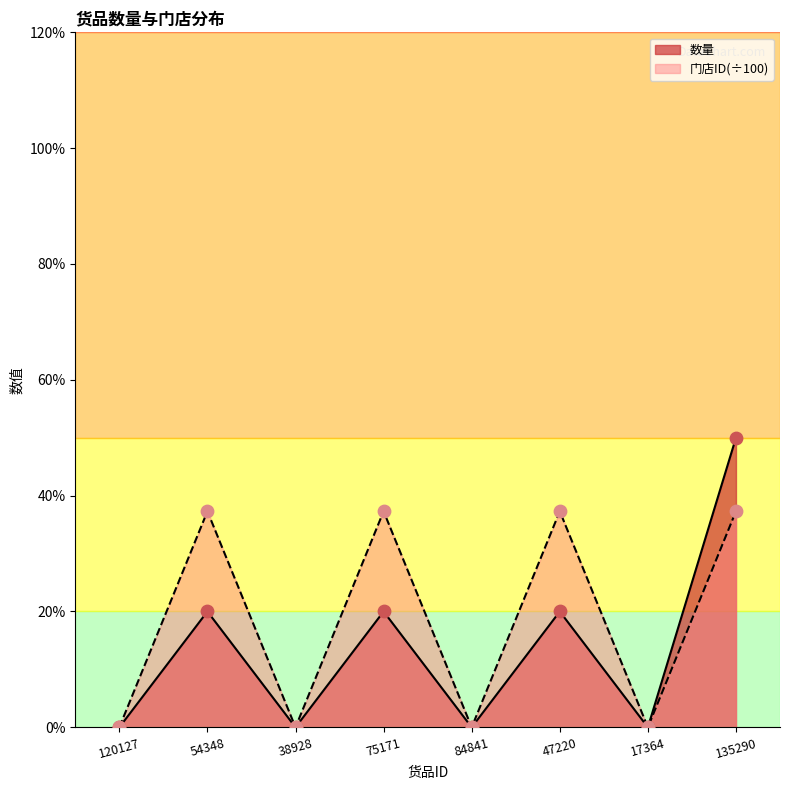

What are all the series names shown in the legend?

数量, 门店ID(÷100)